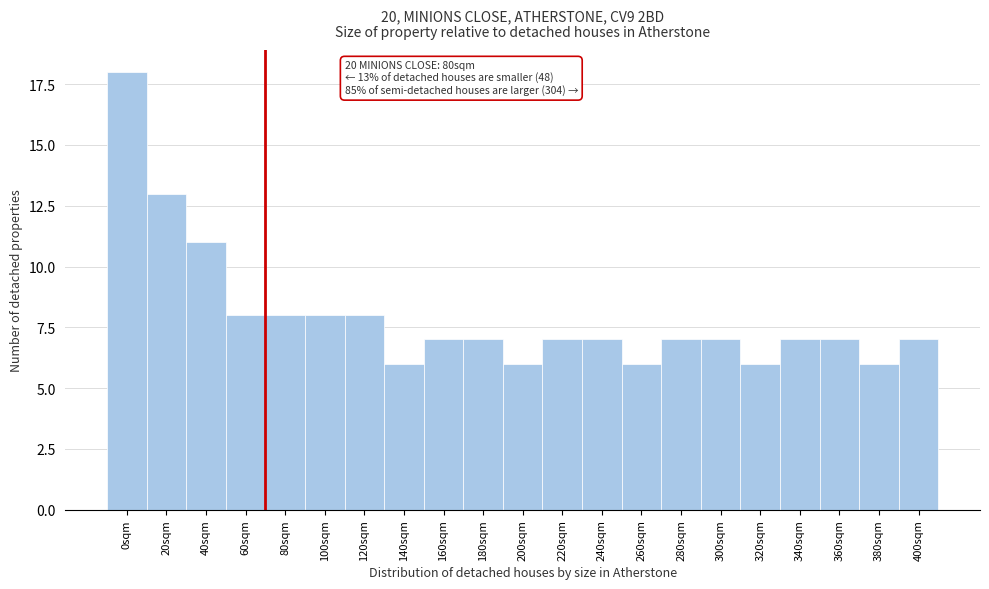

Reading left to right, extract all data points from this chart.

0sqm=18	20sqm=13	40sqm=11	60sqm=8	80sqm=8	100sqm=8	120sqm=8	140sqm=6	160sqm=7	180sqm=7	200sqm=6	220sqm=7	240sqm=7	260sqm=6	280sqm=7	300sqm=7	320sqm=6	340sqm=7	360sqm=7	380sqm=6	400sqm=7